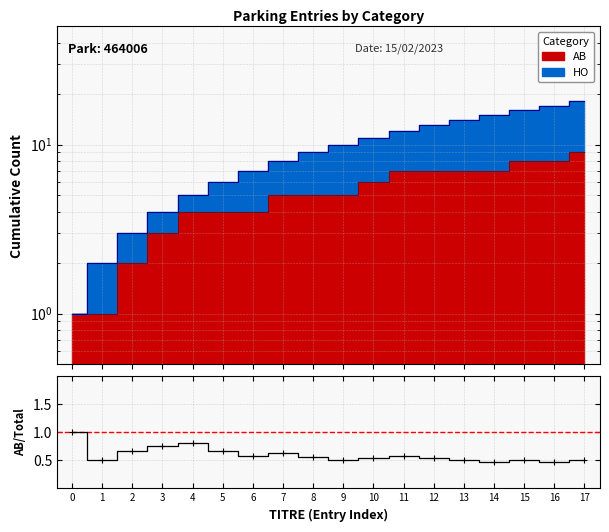

What is the average value?

0.6